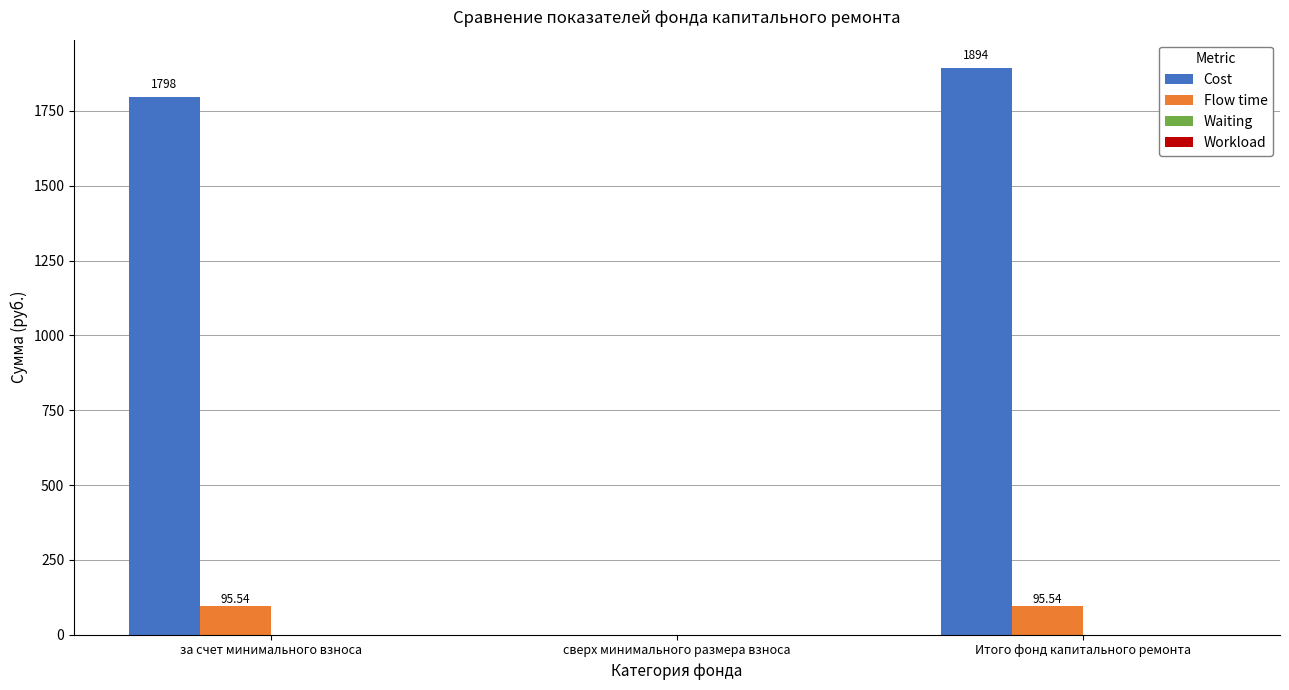

Count the number of data series in this chart.

2